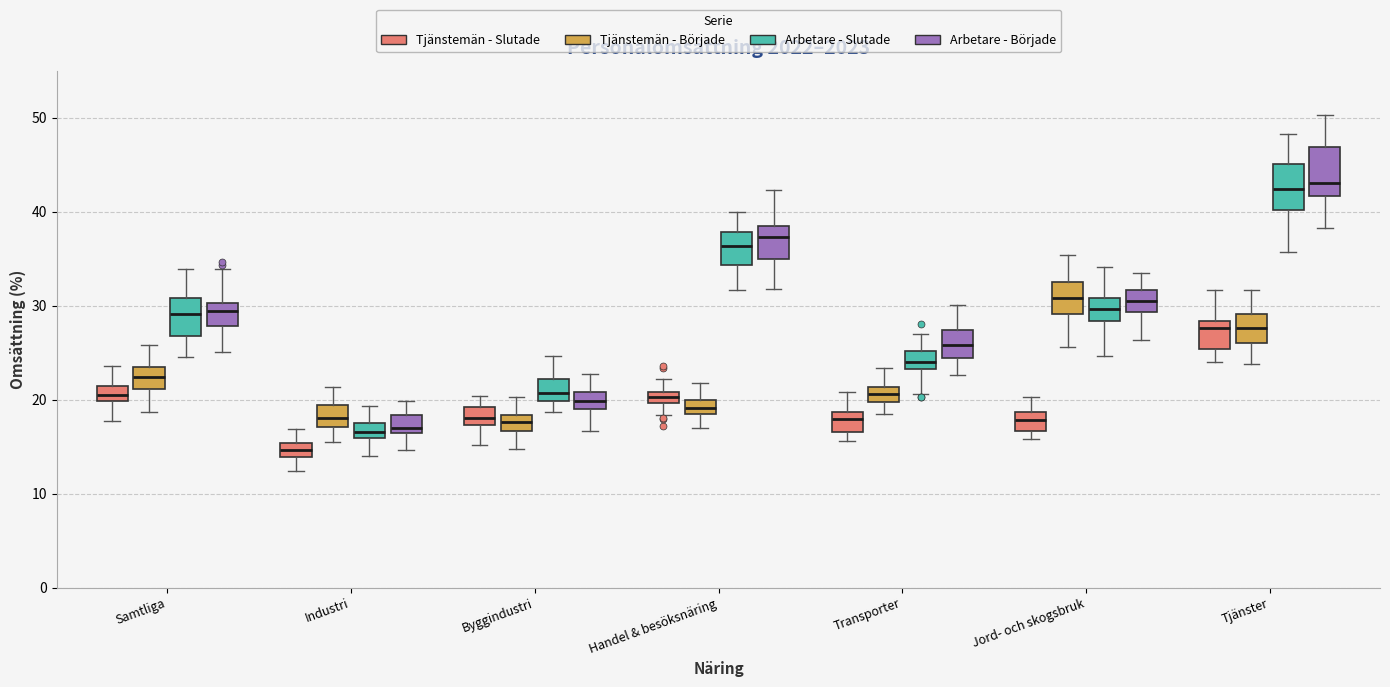

Where is the lower edge of the box for Byggindustri (Tjänstemän - Slutade) on the y-axis? The values are not printed on the chart, so give them approximately, as read against the axis.

17